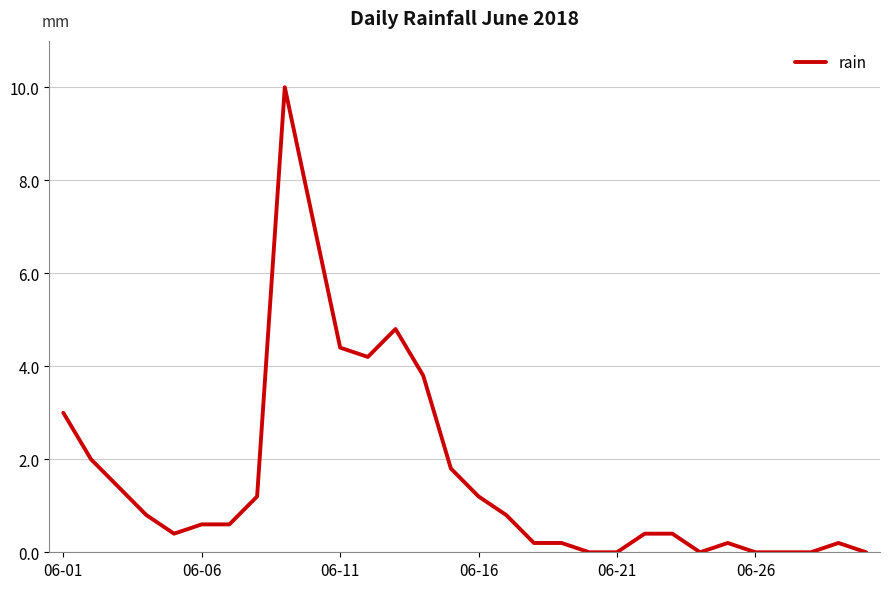

Does the chart display data point markers on the line(s)?

No